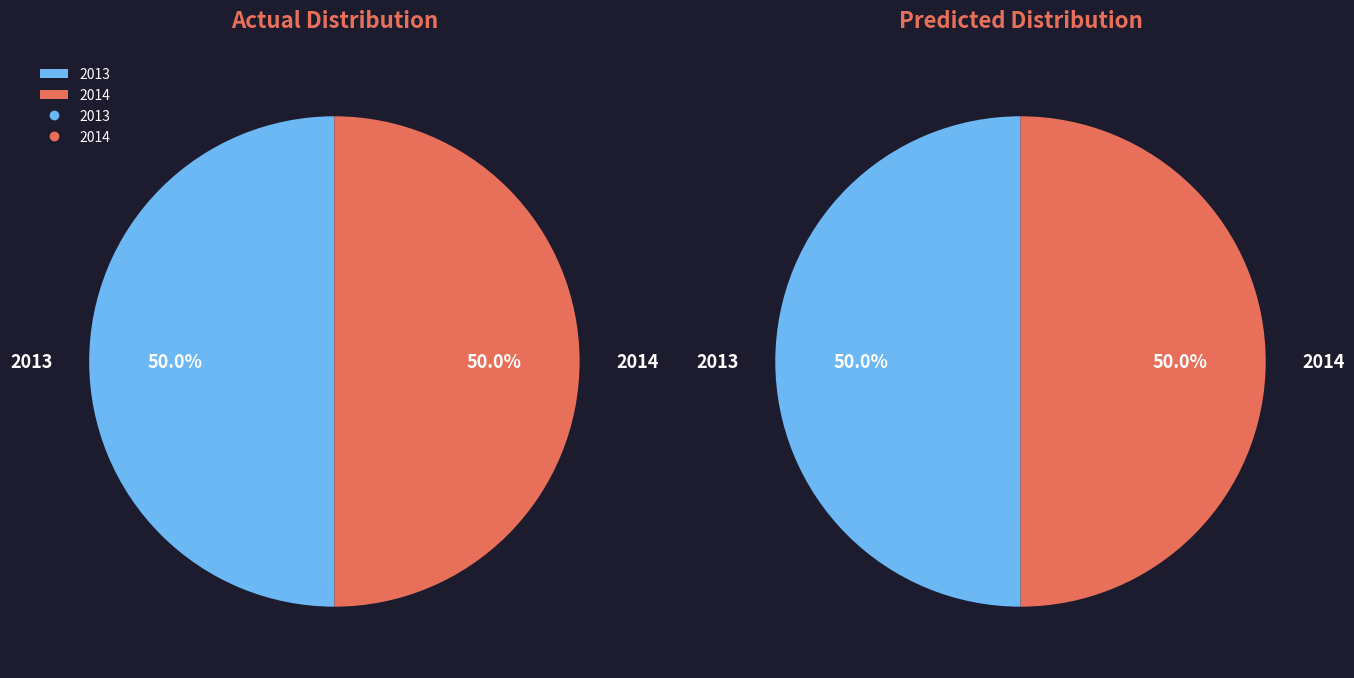

True or false: 2014 accounts for 39% of the total.

False